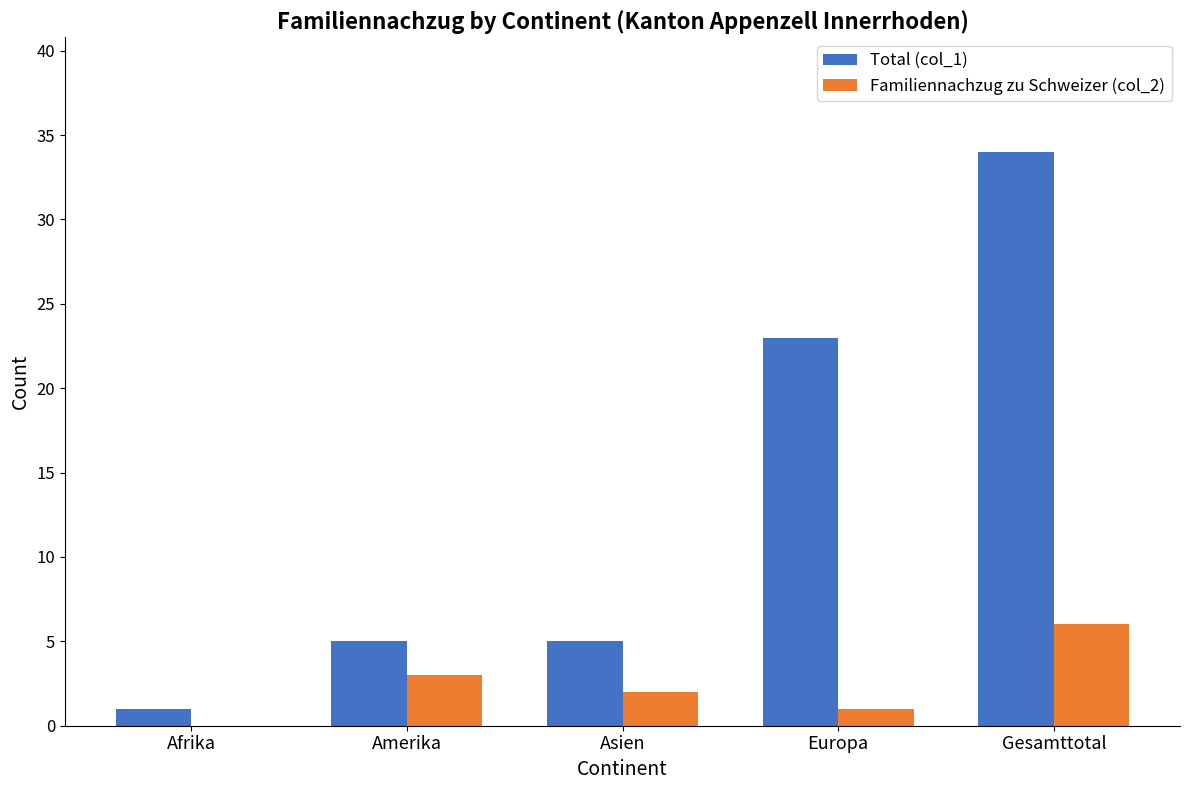

Which series has the largest total across all categories?

Total (col_1)